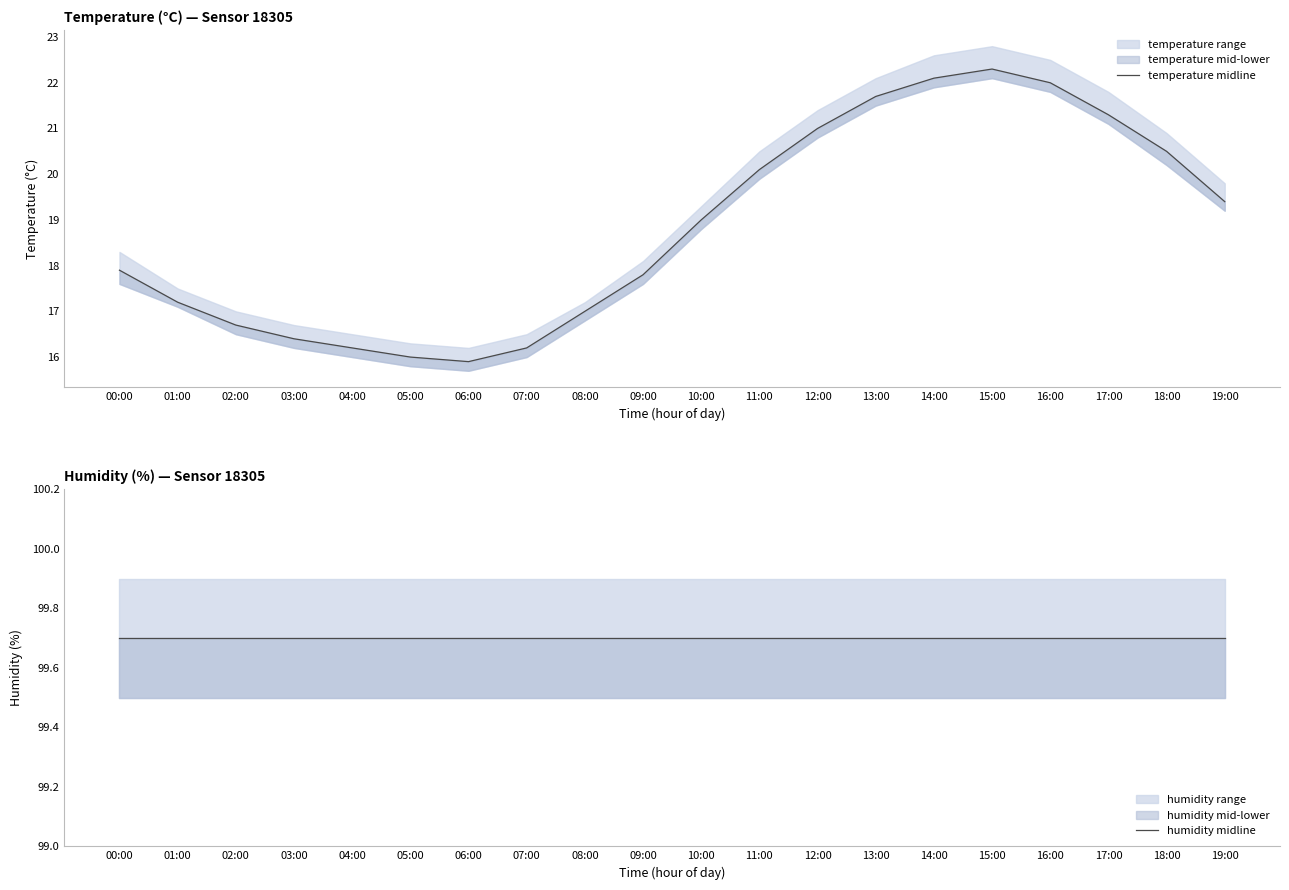

At which label is temperature midline closest to 19?

10:00